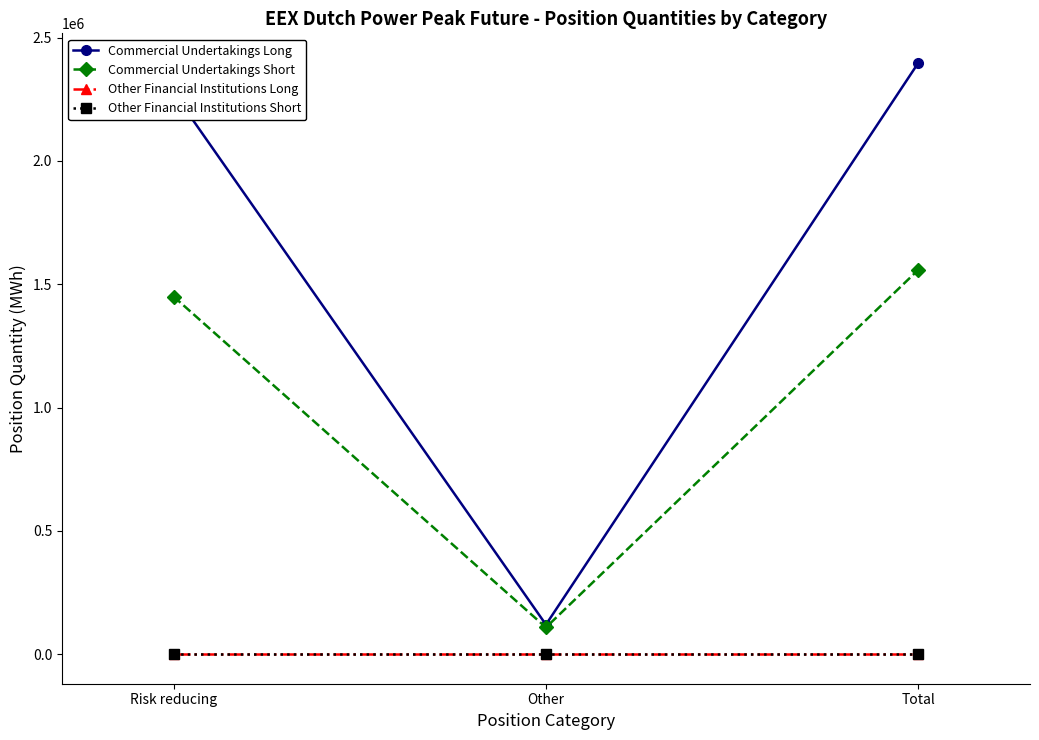

Is this an area chart (filled region under the line)?

No